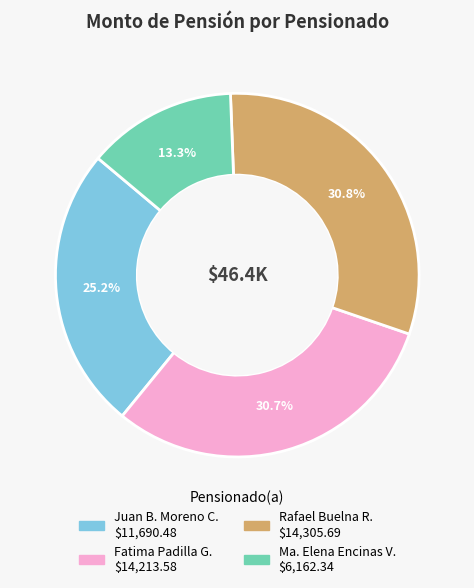

Is there a majority slice in this chart?

No